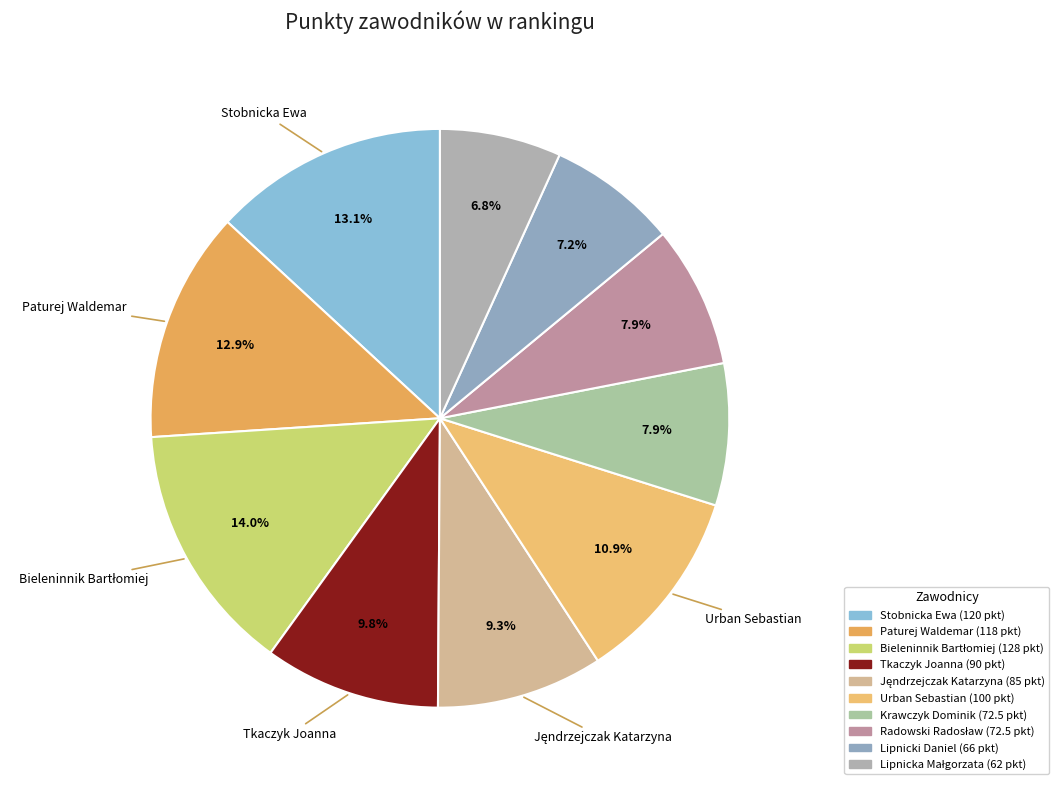

How many slices are in this pie chart?

10